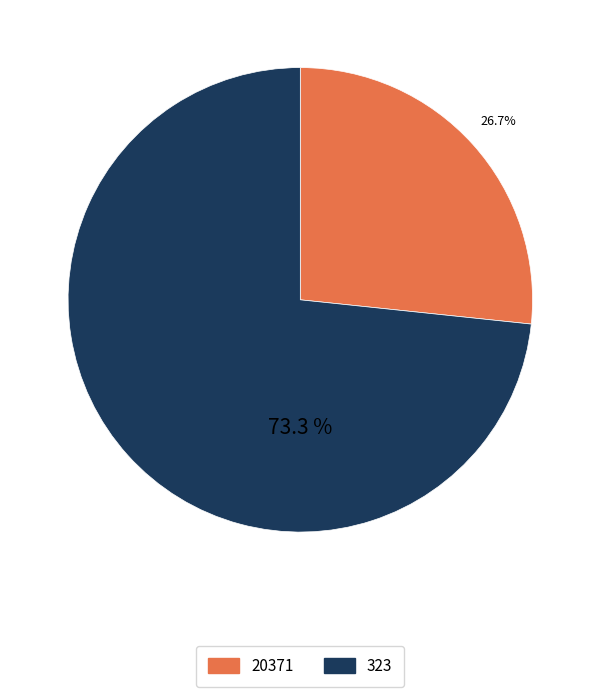

To the nearest percent, what is the difference between the largest and smallest slice percentages?

47%